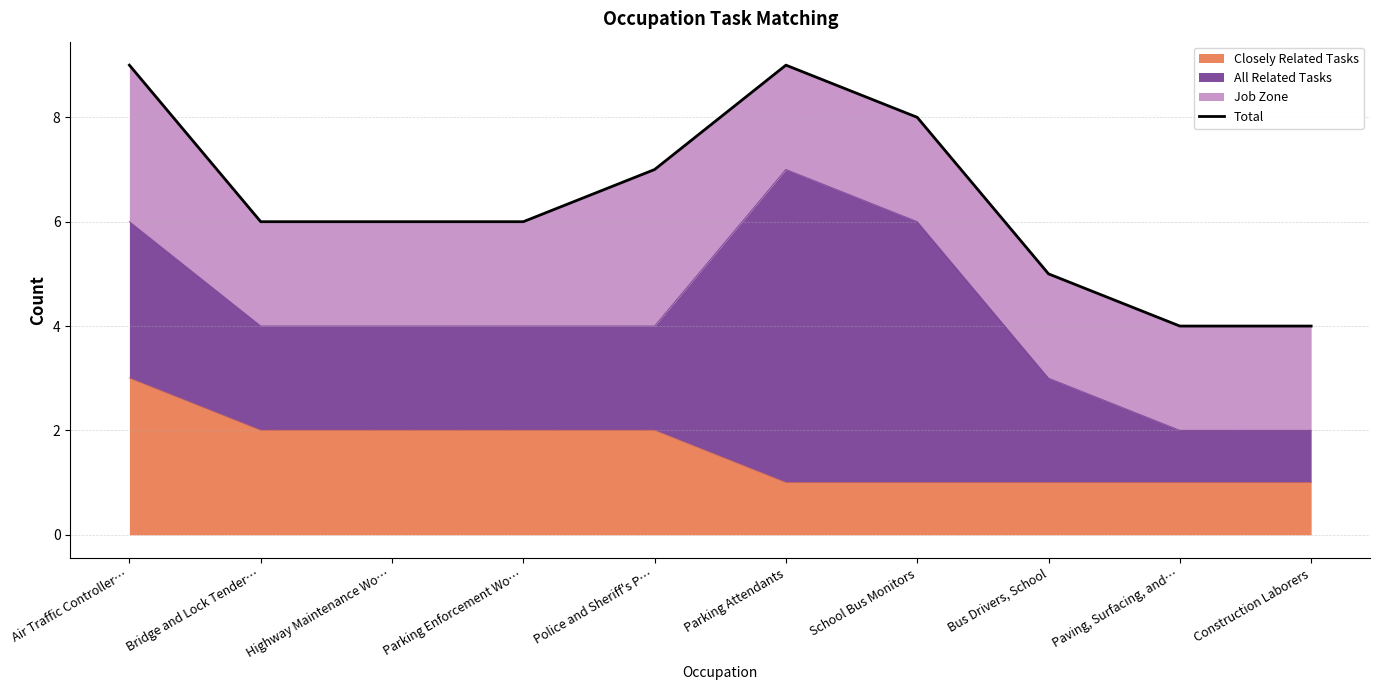

The chart shows a value of 7 at Bus Drivers, School. True or false?

False